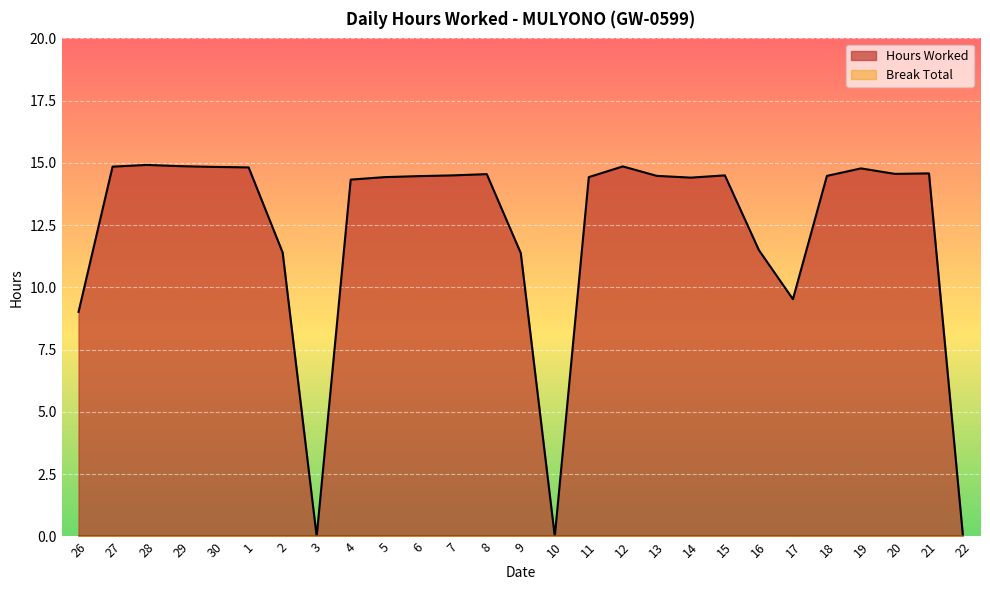

How many lines are shown in the chart?

2